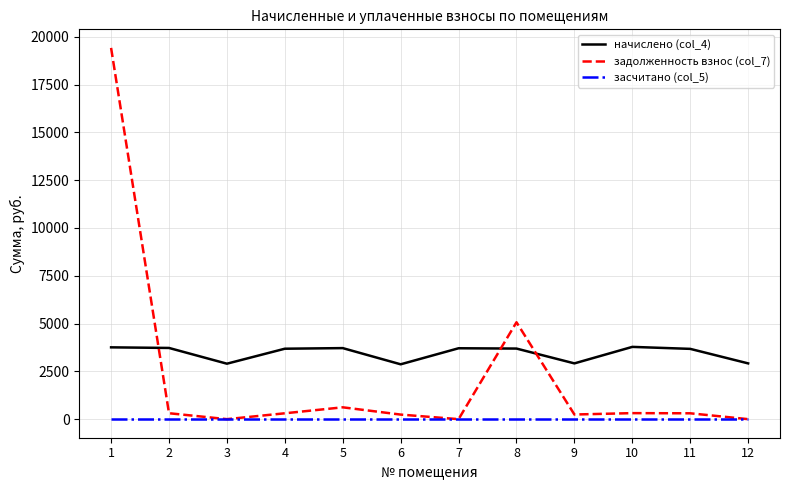

Which series has the largest range (max minus min)?

задолженность взнос (col_7)